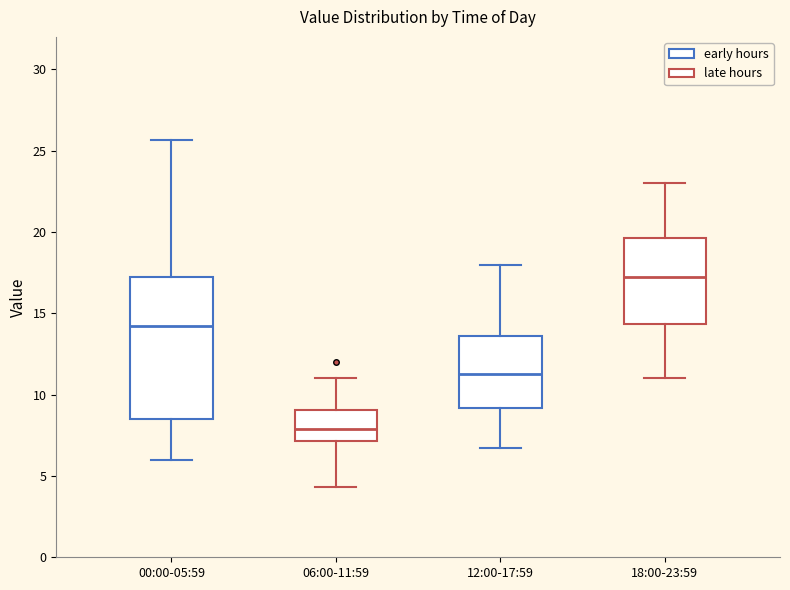

Reading left to right, transcribe this box plot: for each box, give where its median line is, the range the box spans, and where its two whiskers end, as read against the y-axis. The values are not printed on the chart, so give them approximately, as read against the axis.

00:00-05:59: median 14.5, box 8.5 to 17.5, whiskers 6.0 to 25.5
06:00-11:59: median 8.0, box 7.0 to 9.0, whiskers 4.5 to 11.0
12:00-17:59: median 11.5, box 9.0 to 13.5, whiskers 7.0 to 18.0
18:00-23:59: median 17.5, box 14.5 to 19.5, whiskers 11.0 to 23.0